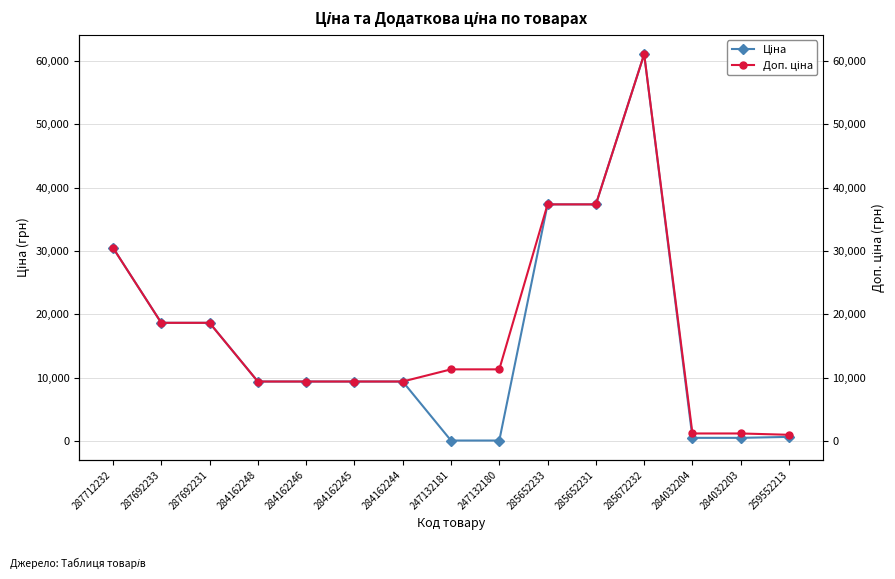

Which series has the largest total across all categories?

Доп. ціна